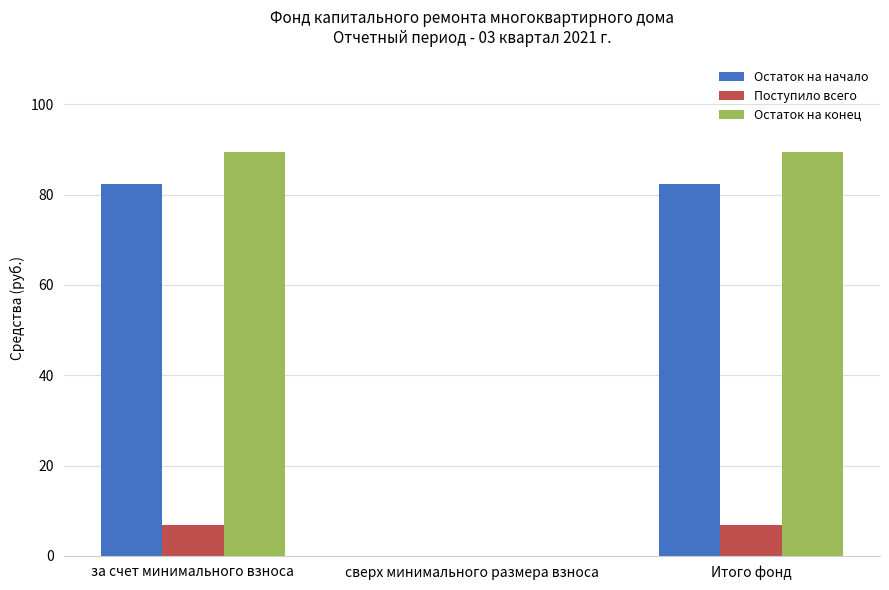

What is the total value across all series at за счет минимального взноса?

178.7